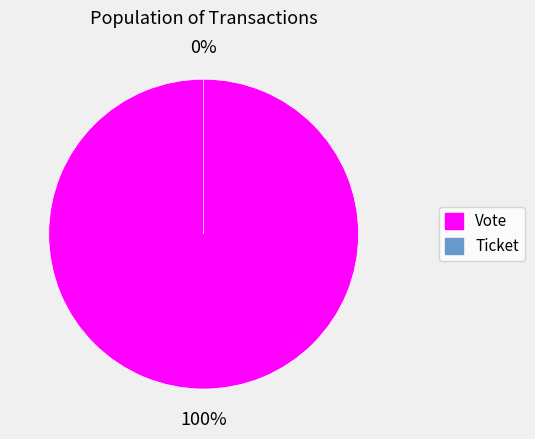

Is there a majority slice in this chart?

Yes